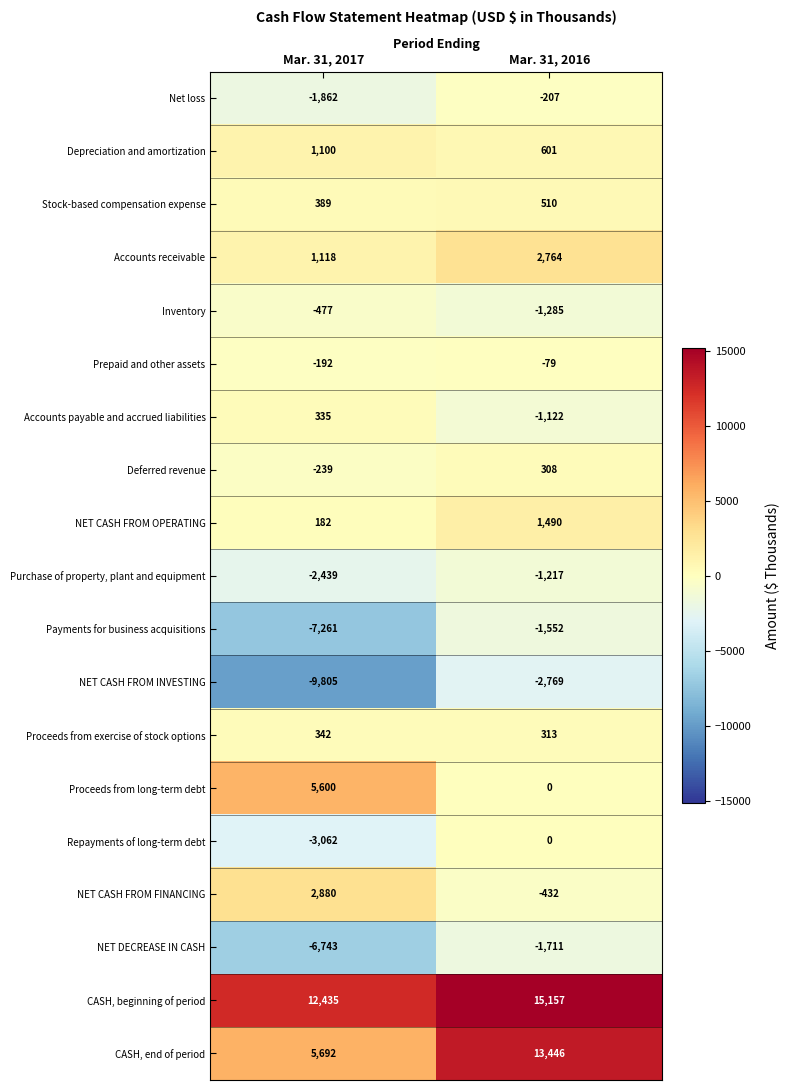

Which series has the largest total across all categories?

CASH, beginning of period